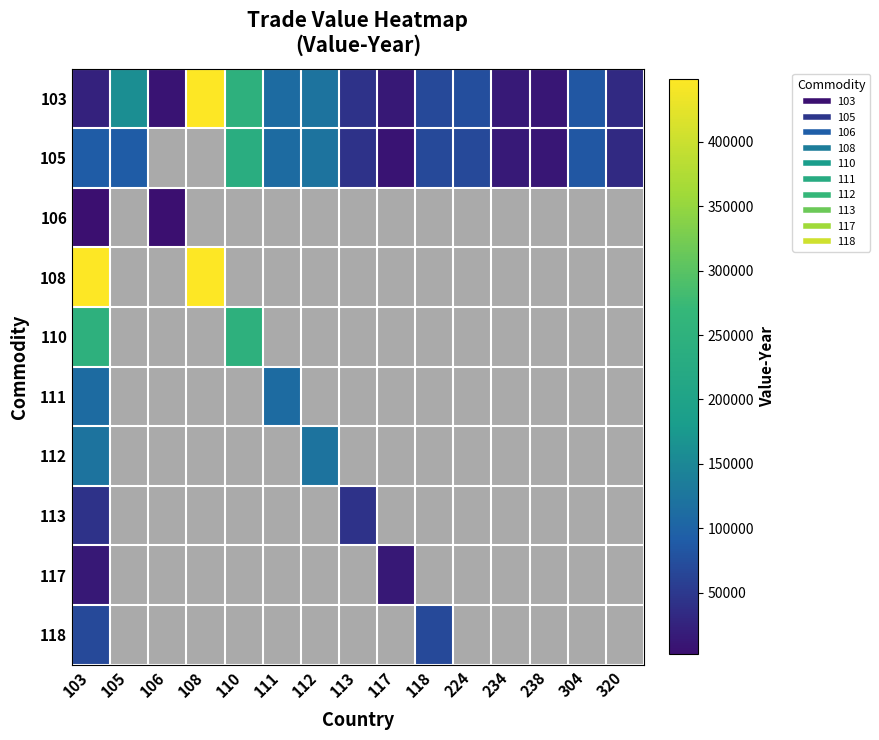

What is the lowest value of the 108 series?

448934.0